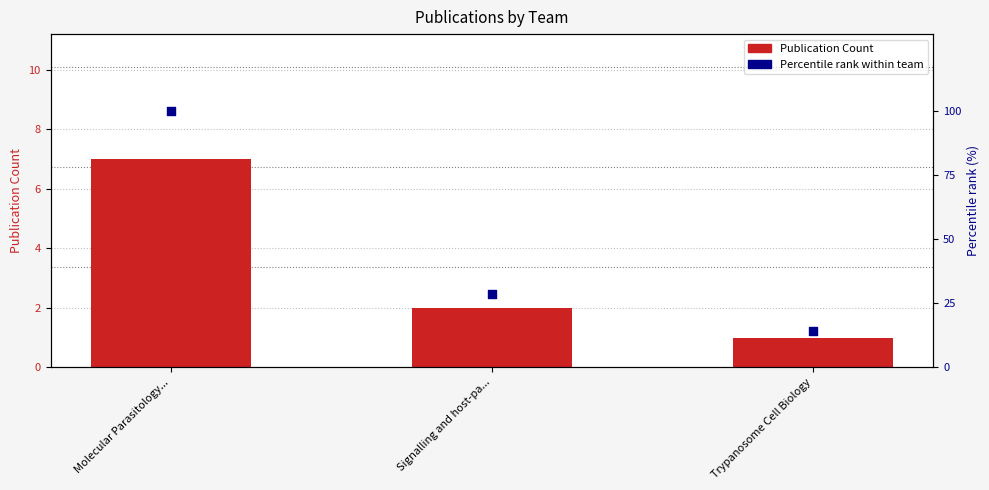

What are all the series names shown in the legend?

Publication Count, Percentile rank within team